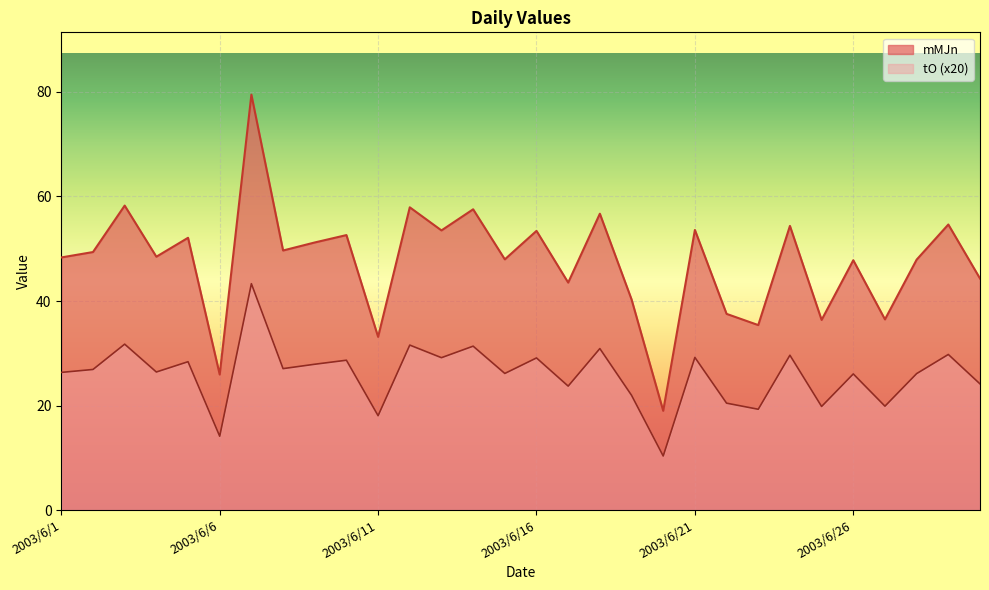

Which series has the largest range (max minus min)?

mMJn